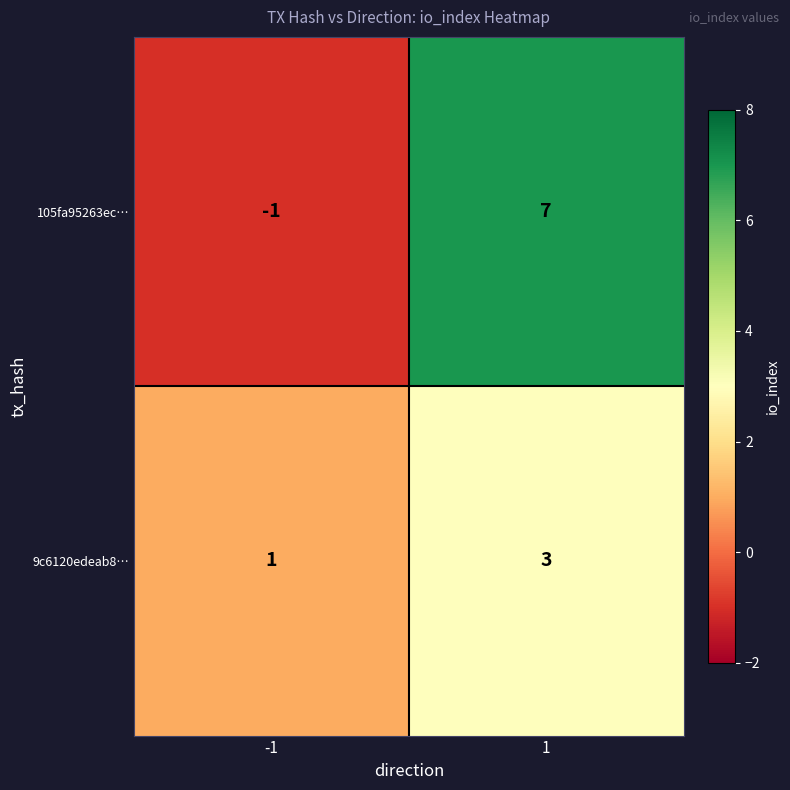

What is the difference between the maximum and minimum values in the 105fa95263ec… series?

8